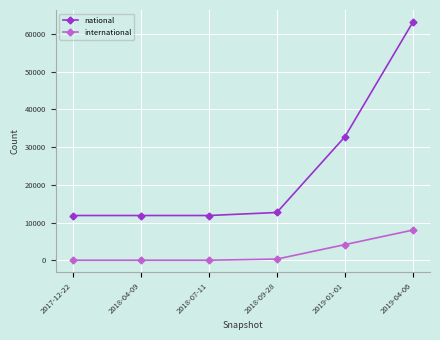

The value of national at 2017-12-22 is 11866. True or false?

True